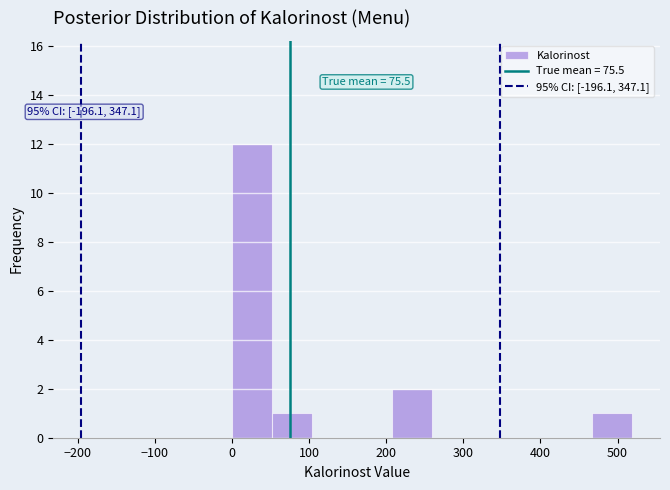

Over which range of the x-axis is the bar tallest?

0 to 50